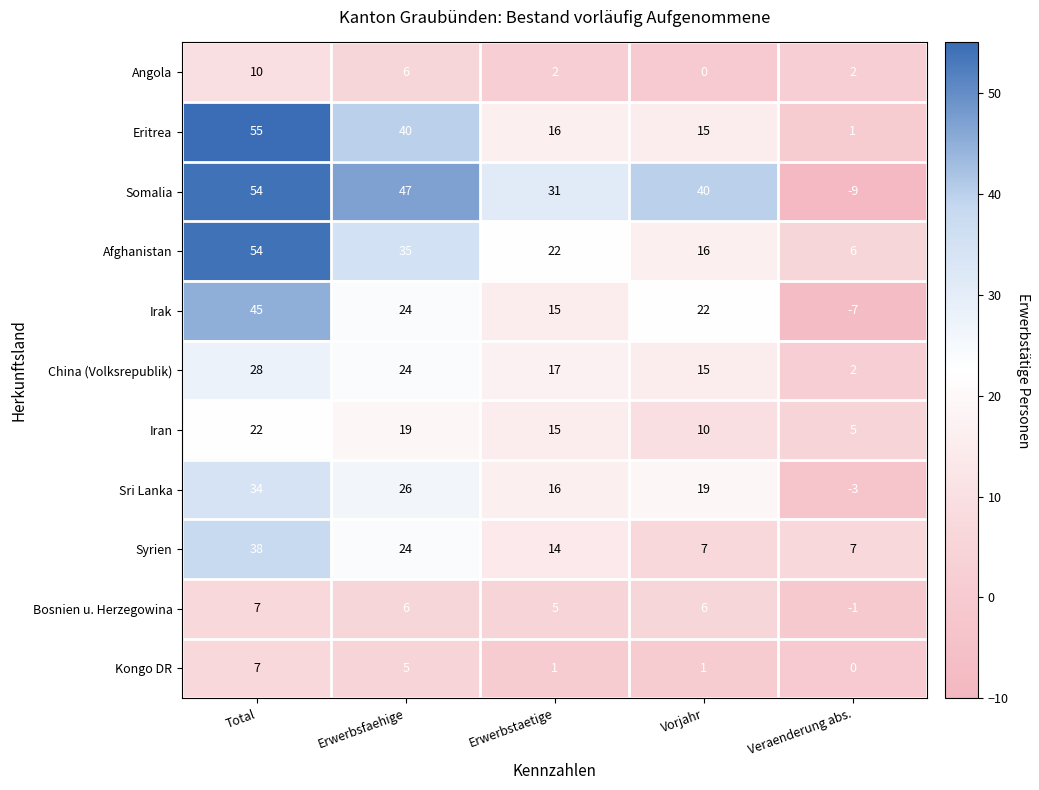

Where does the Sri Lanka series first go above 19?

Total